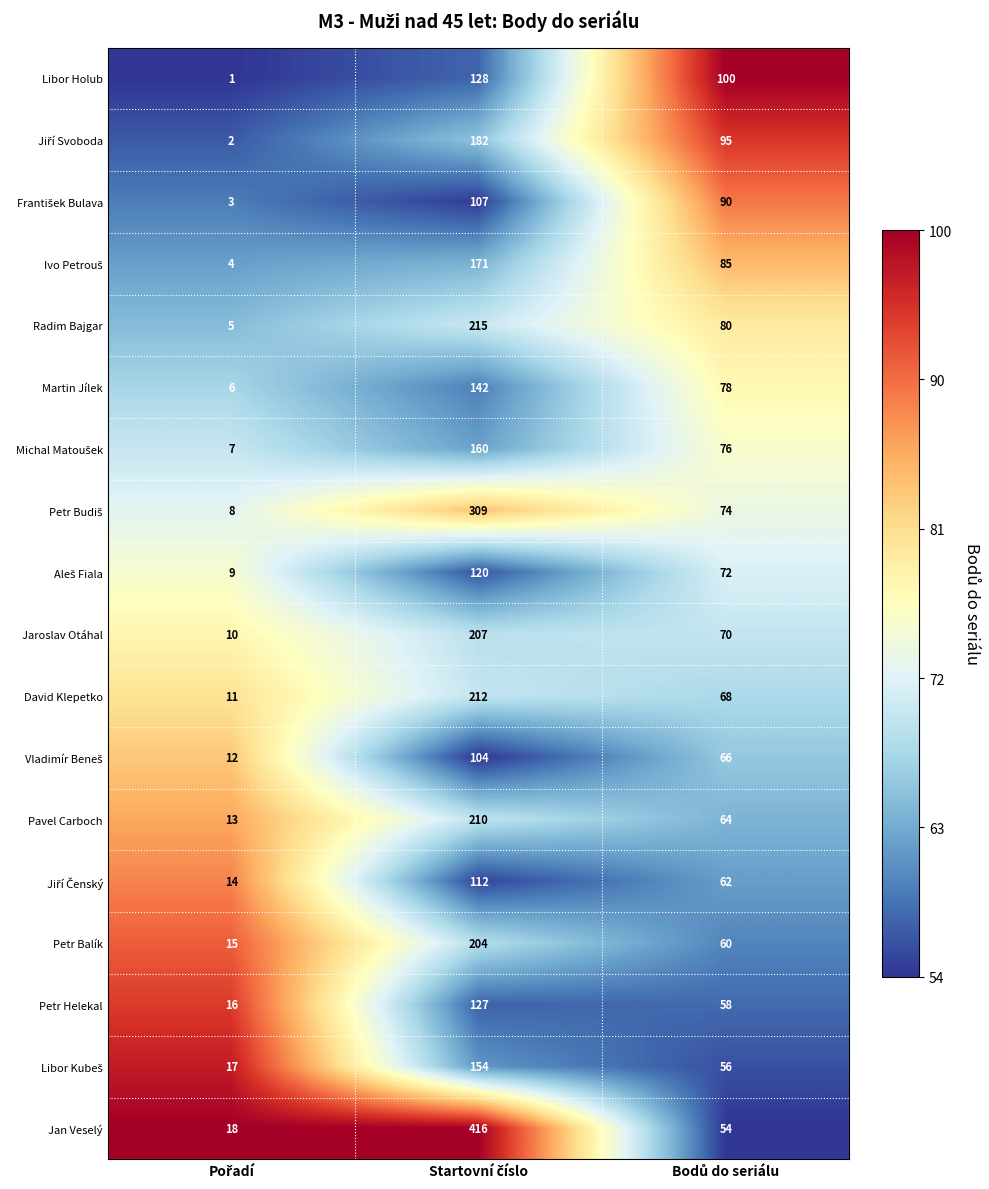

Count the number of categories in the chart.

3